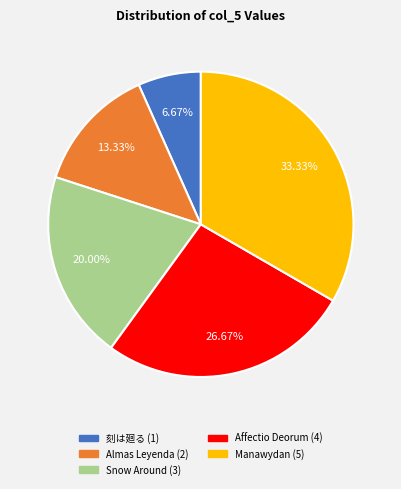

To the nearest percent, what percentage of the pie is Affectio Deorum?

27%